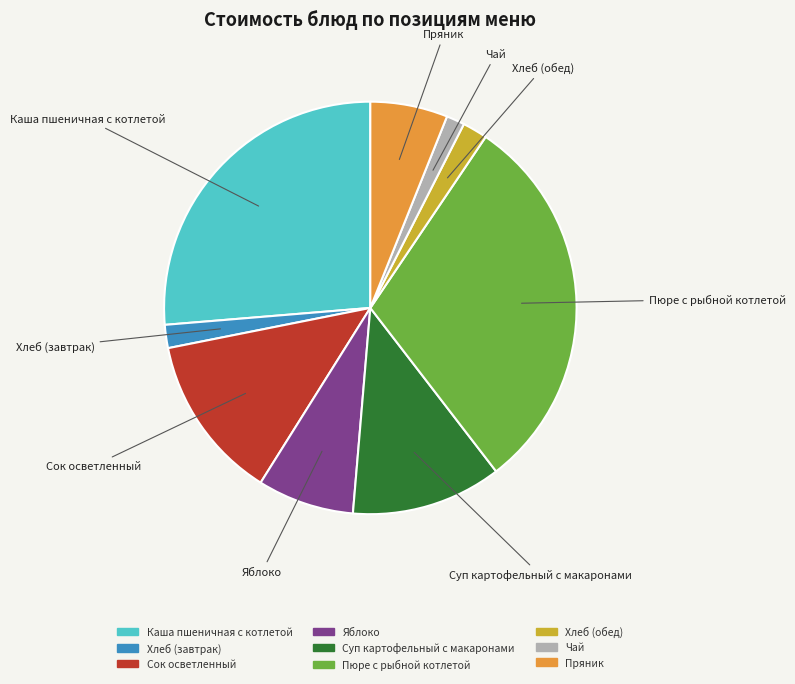

How many segments does this pie chart have?

9